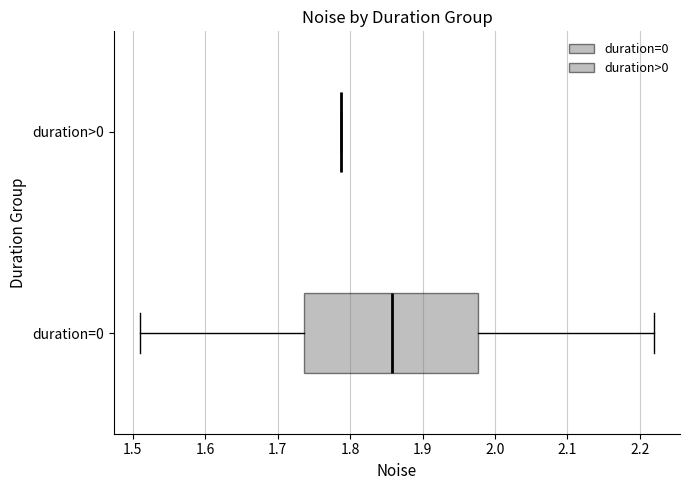

Reading bottom to top, transcribe this box plot: for each box, give where its median line is, the range the box spans, and where its two whiskers end, as read against the x-axis. The values are not printed on the chart, so give them approximately, as read against the axis.

duration=0: median 1.86, box 1.74 to 1.98, whiskers 1.51 to 2.22
duration>0: box collapsed to a line at 1.79, whiskers 1.79 to 1.79